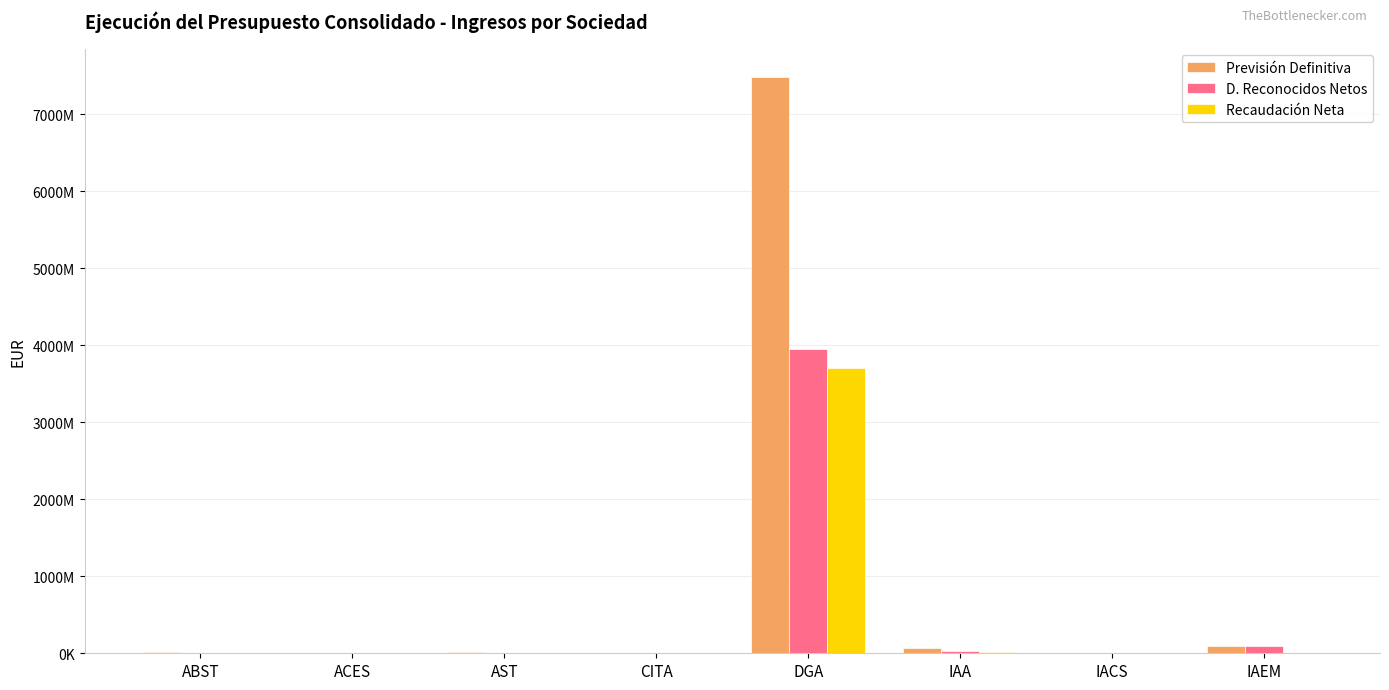

Reading right to left, list all the values displayed in this chart.

Previsión Definitiva: IAEM=90896085.1	IACS=4918672.9	IAA=70095651.0	DGA=7478277333.5	CITA=4401368.0	AST=11427744.3	ACES=20000.0	ABST=10392645.9
D. Reconocidos Netos: IAEM=89217013.8	IACS=475527.1	IAA=33441658.6	DGA=3948731535.3	CITA=3165454.5	AST=10039495.6	ACES=1097.1	ABST=7103885.8
Recaudación Neta: IAEM=121020.5	IACS=239306.4	IAA=19845397.0	DGA=3698110301.1	CITA=1724323.8	AST=3878546.0	ACES=1097.1	ABST=198477.5